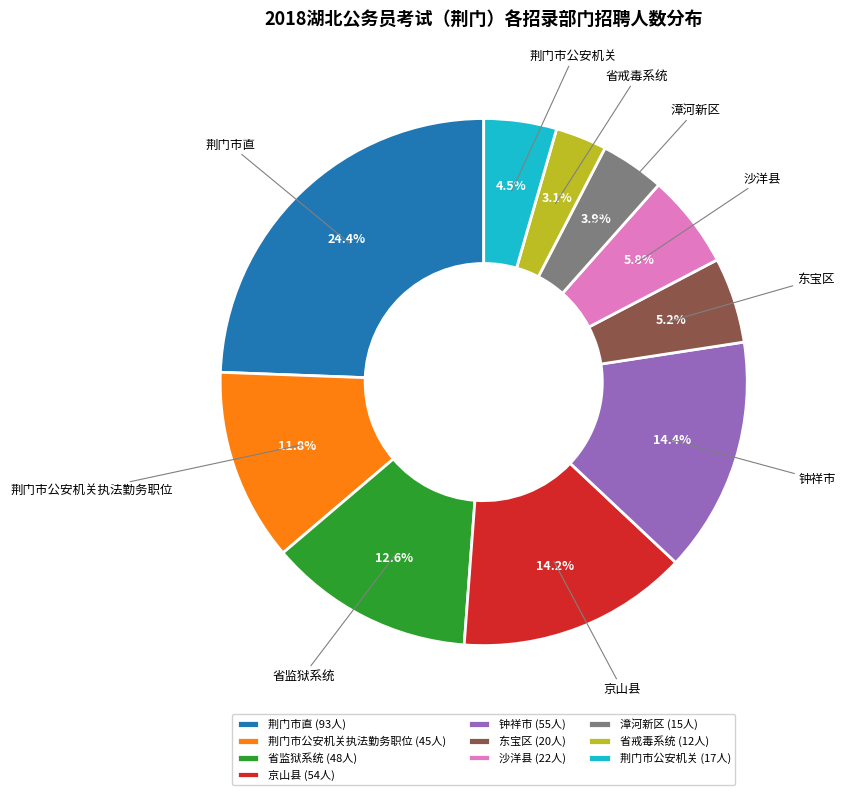

What is the smallest slice in the pie chart?

省戒毒系统